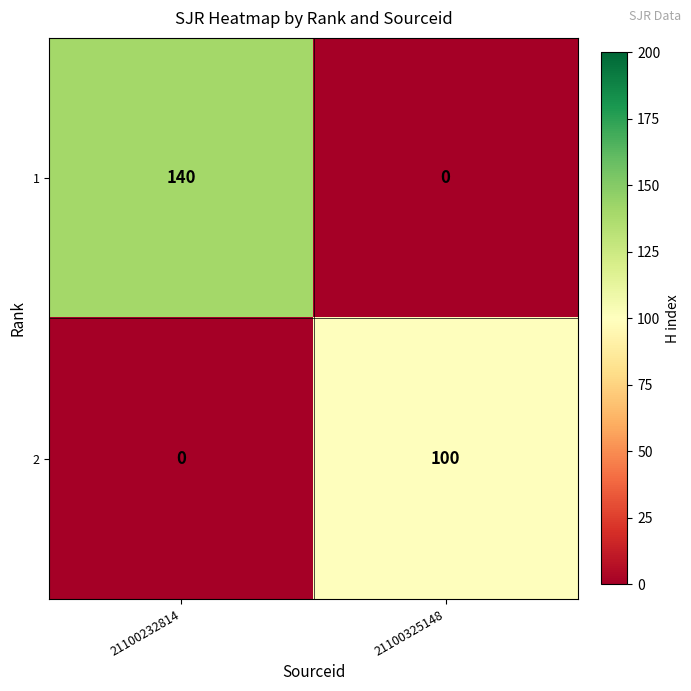

Reading left to right, extract all data points from this chart.

1: 21100232814=140	21100325148=0
2: 21100232814=0	21100325148=100